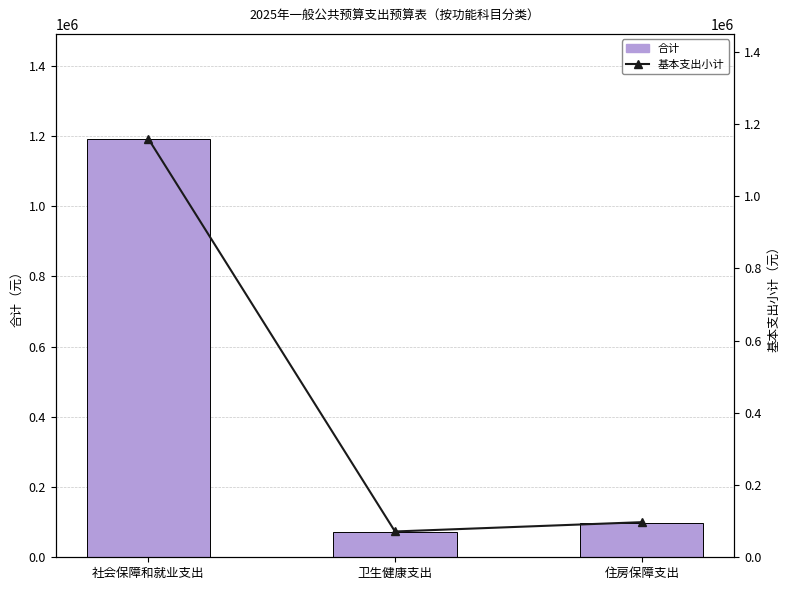

What are all the series names shown in the legend?

合计, 基本支出小计